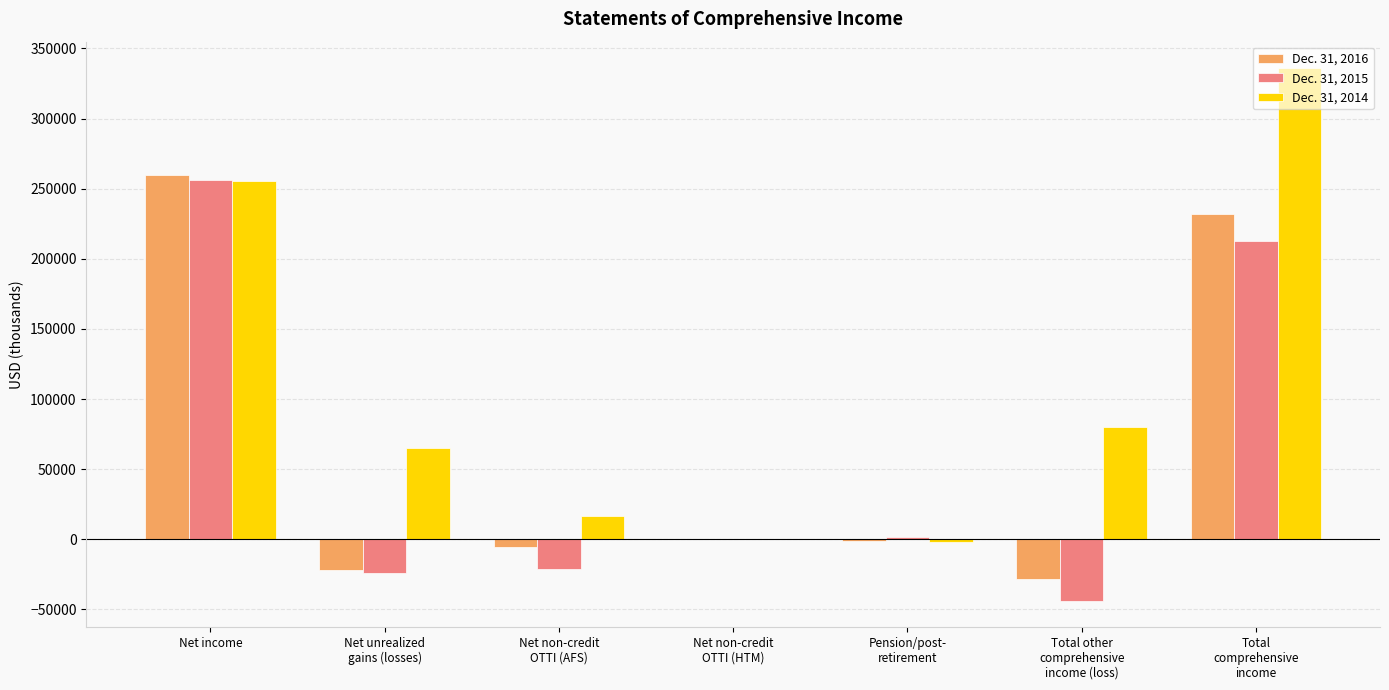

Which series has the largest total across all categories?

Dec. 31, 2014